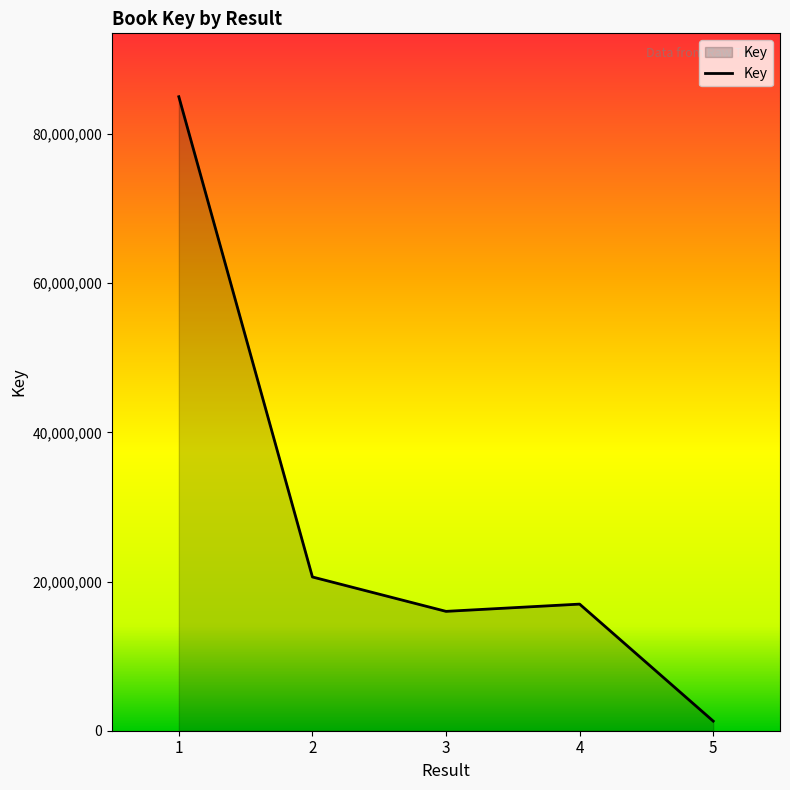

What is the greatest value displayed?

84995459